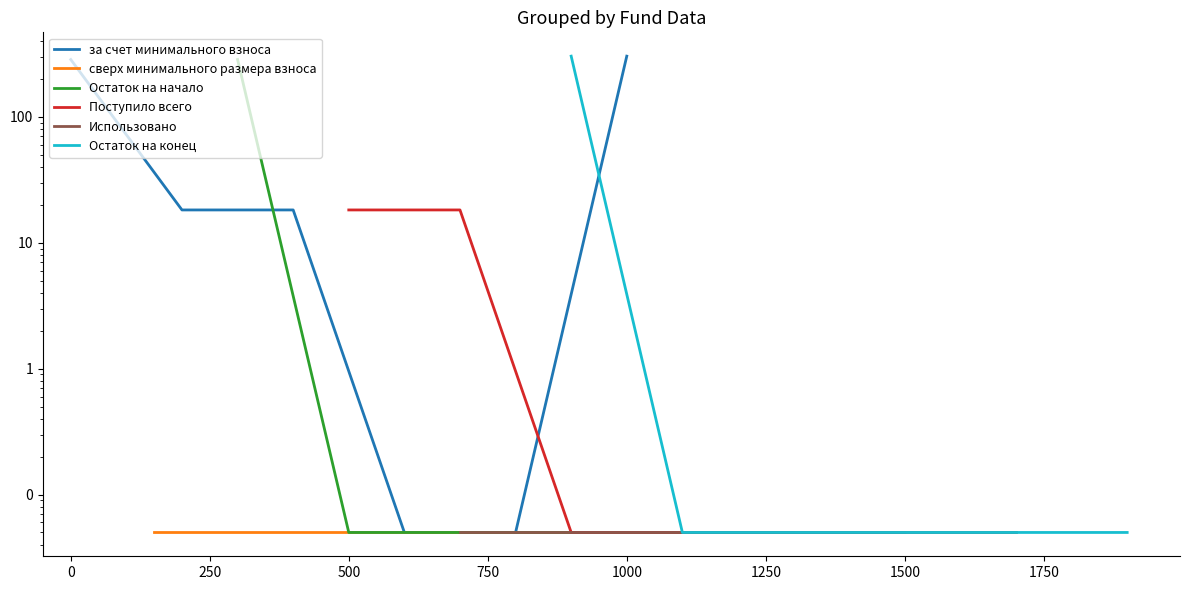

True or false: Остаток на начало and Использовано cross at least once.

False